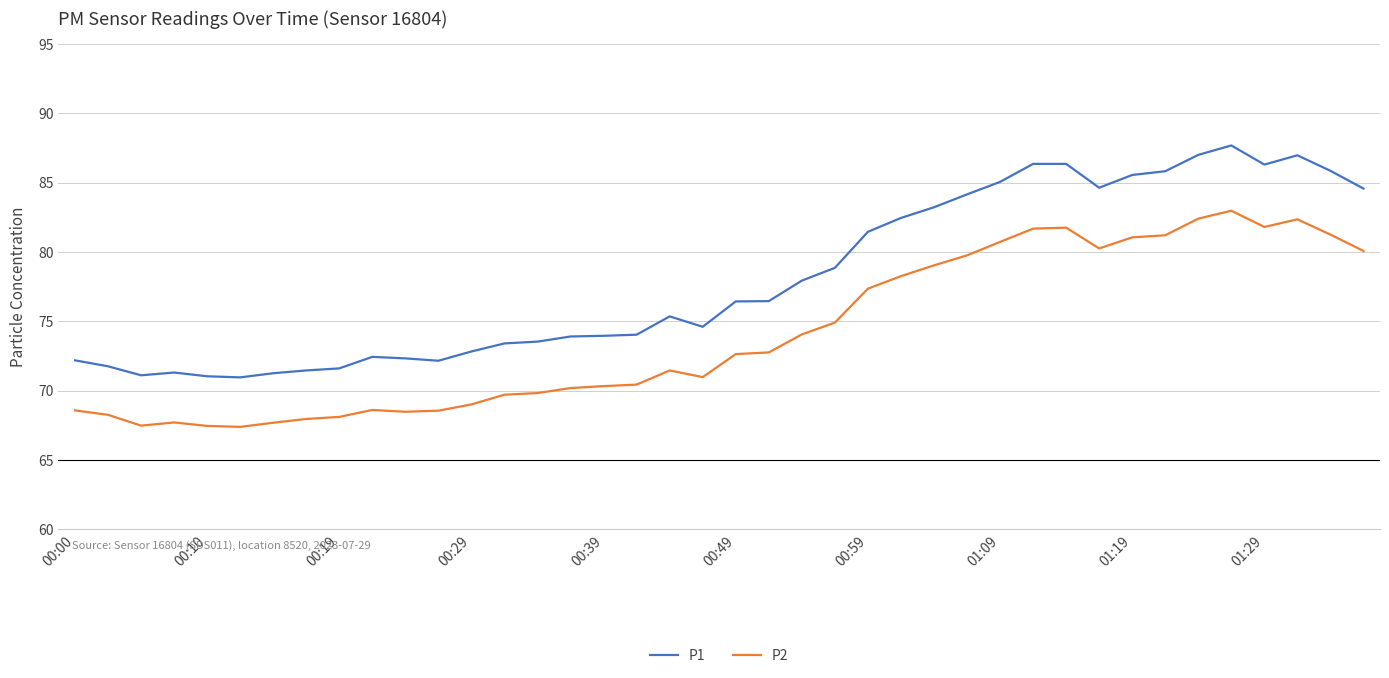

What is the maximum value for P1?

87.7